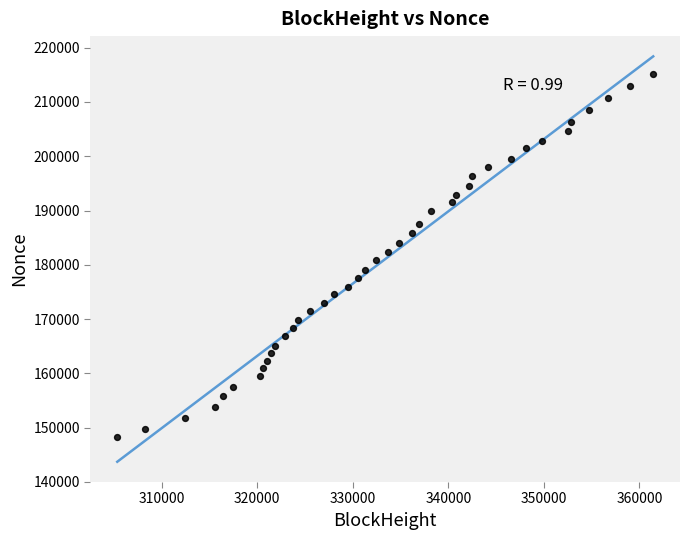

What is the range of Y values (max minus min)?

66937